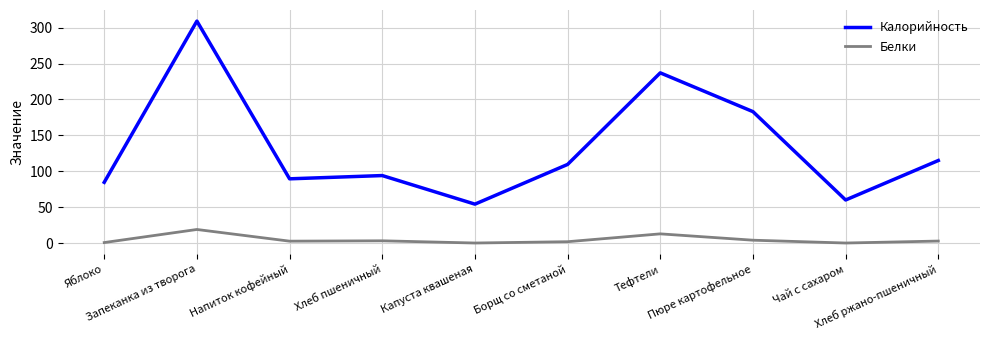

In Калорийность, how many points are higher than both neighbors (excluding endpoints)?

3